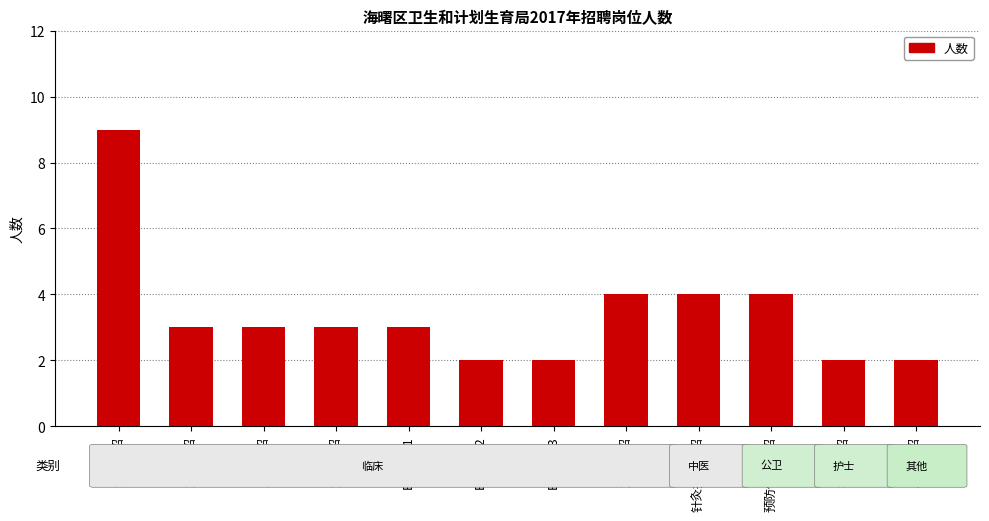

The chart shows a value of 3 at B超统招1. True or false?

True